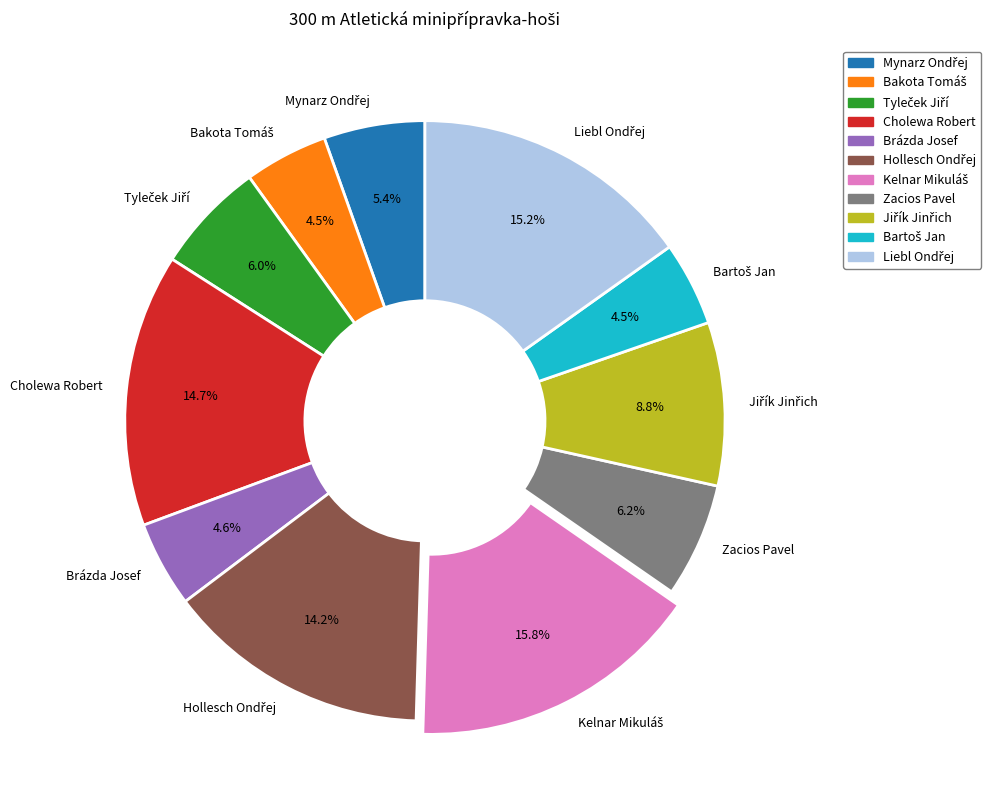

What percentage is the Zacios Pavel slice, to the nearest percent?

6%